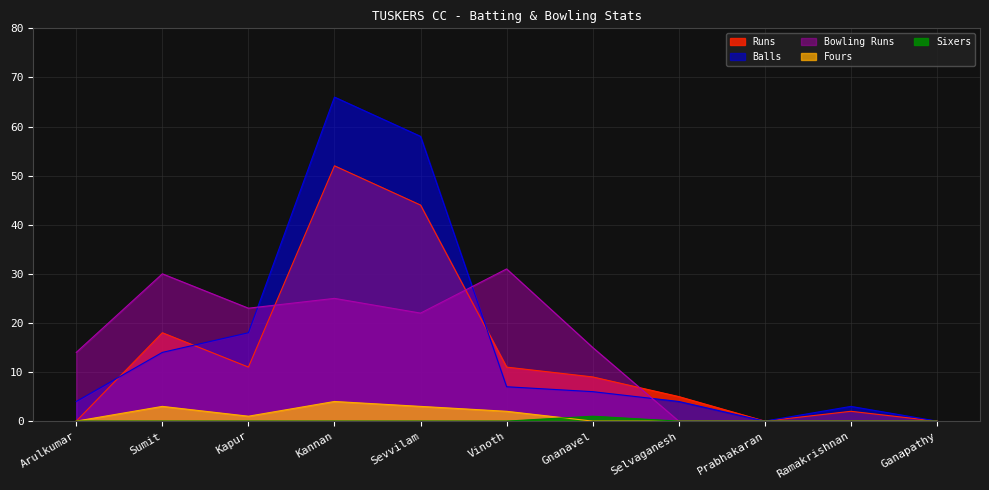

Reading left to right, what are all the values shown in this chart?

Runs: 0	18	11	52	44	11	9	5	0	2	0
Balls: 4	14	18	66	58	7	6	4	0	3	0
Fours: 0	3	1	4	3	2	0	0	0	0	0
Sixers: 0	0	0	0	0	0	1	0	0	0	0
Bowling Runs: 14	30	23	25	22	31	15	0	0	0	0